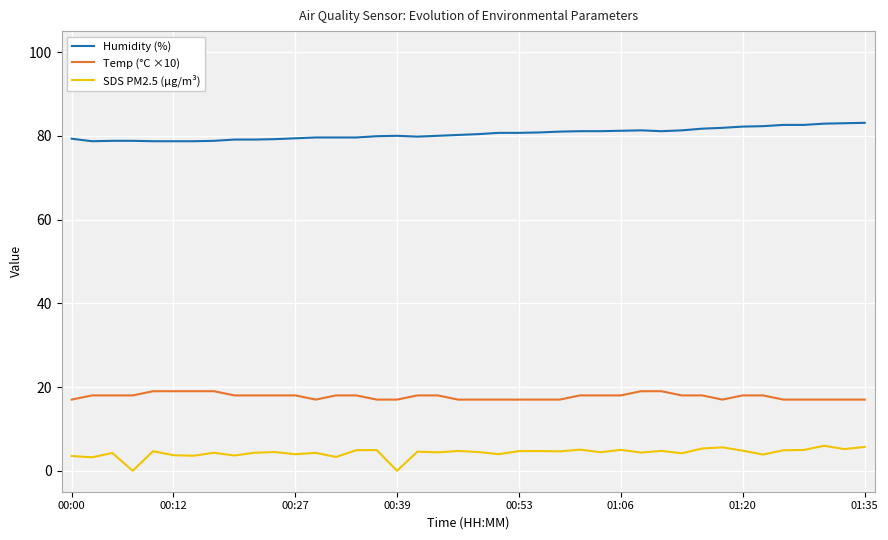

Count the number of categories in the chart.

40